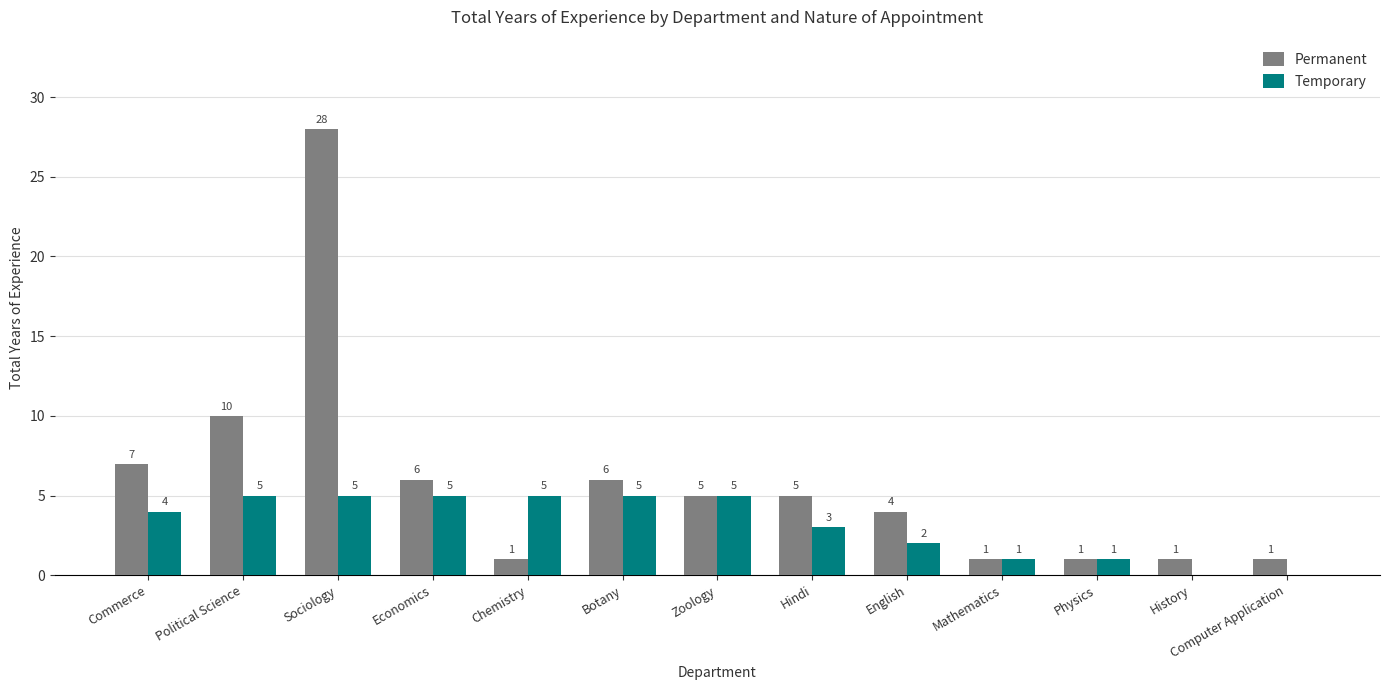

The value of Permanent at Economics is 2. True or false?

False